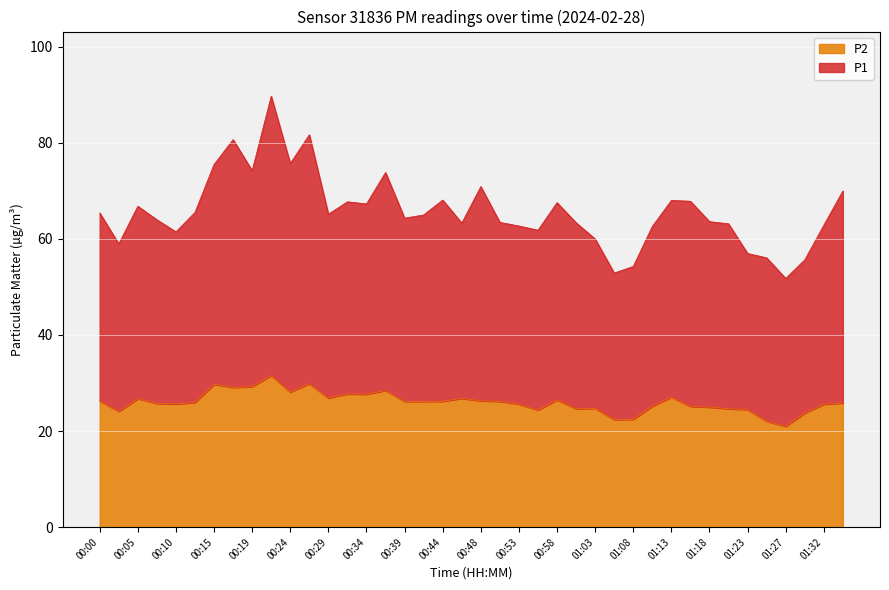

At which category does P1 reach its first local peak?

00:05